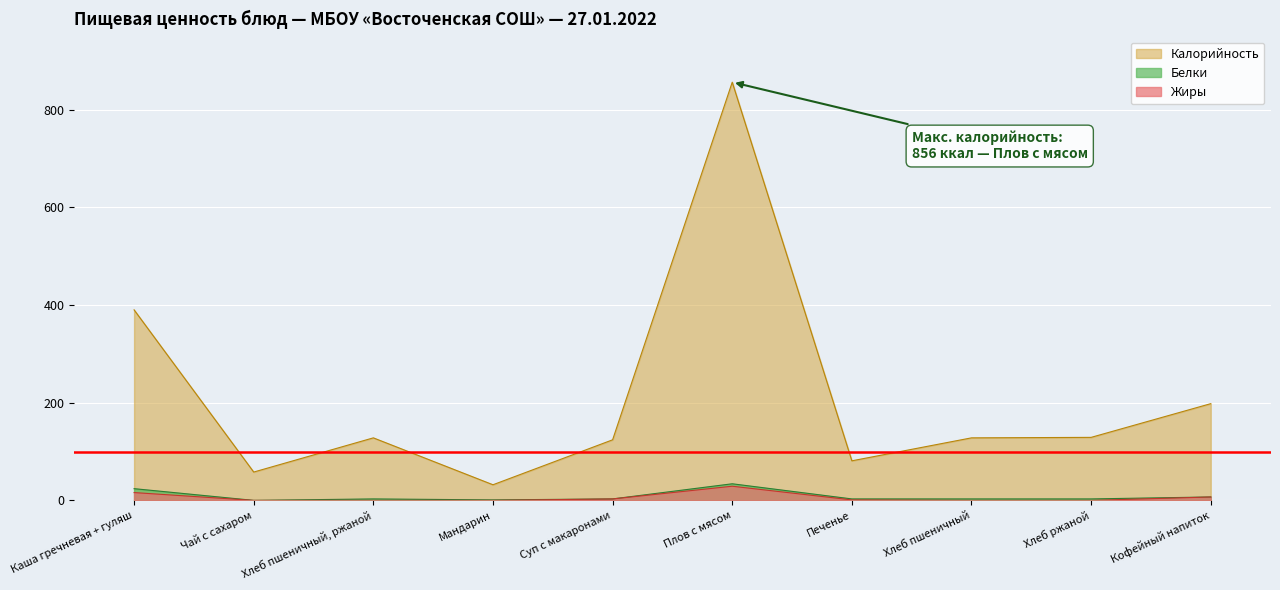

What is the maximum value for Калорийность?

856